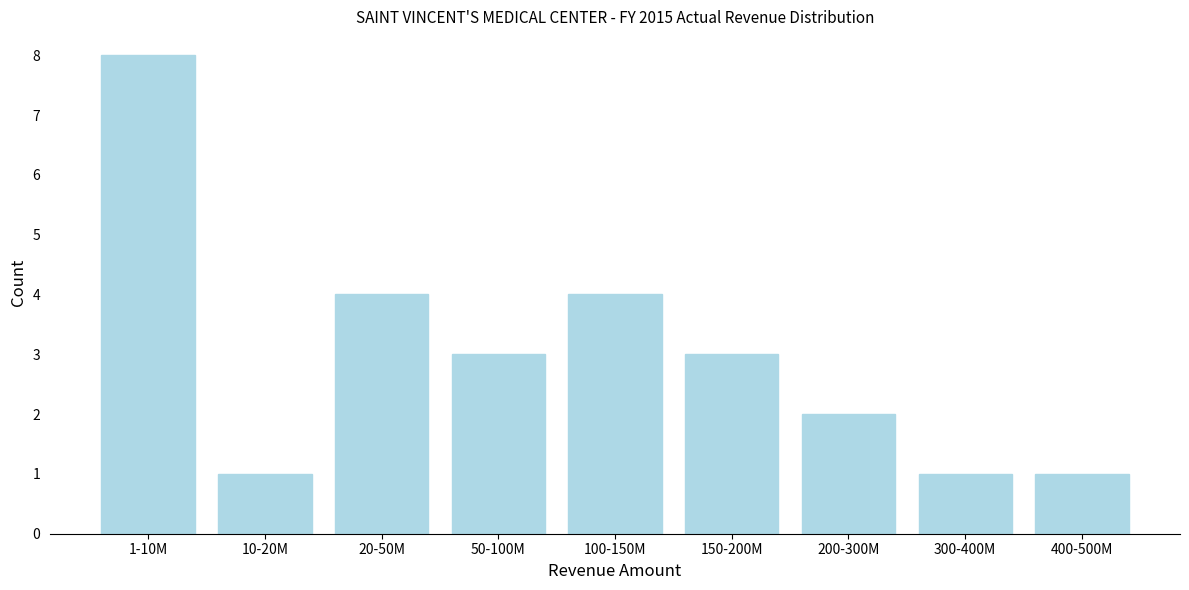

Reading left to right, list all the values displayed in this chart.

8	1	4	3	4	3	2	1	1